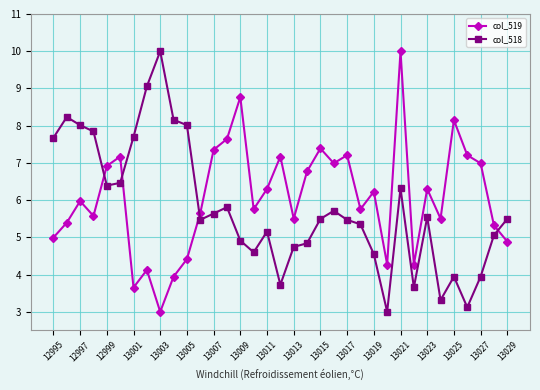

What is the value of the col_519 point at the 29th from the left?

6.3